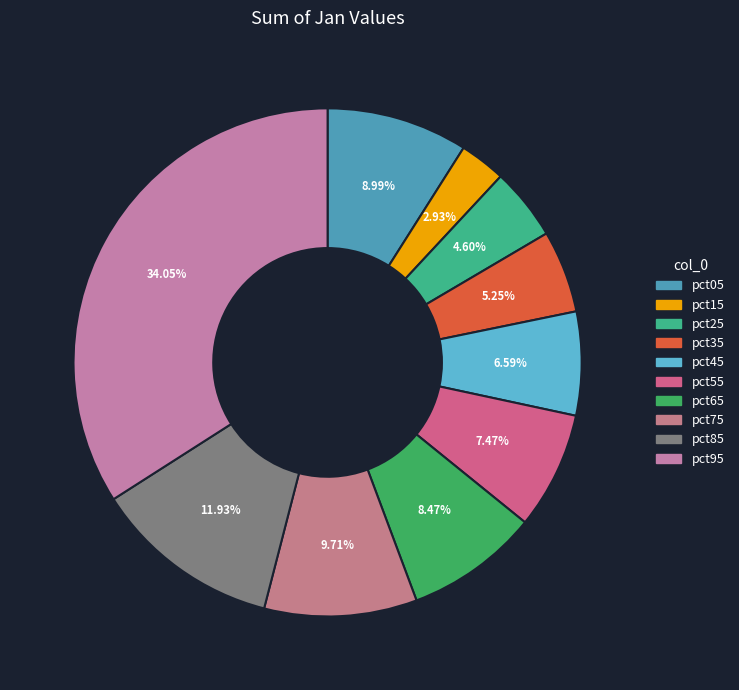

To the nearest percent, what portion does pct15 represent?

3%